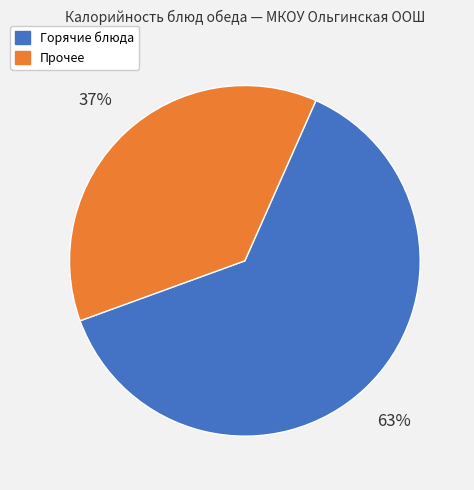

How many segments does this pie chart have?

2